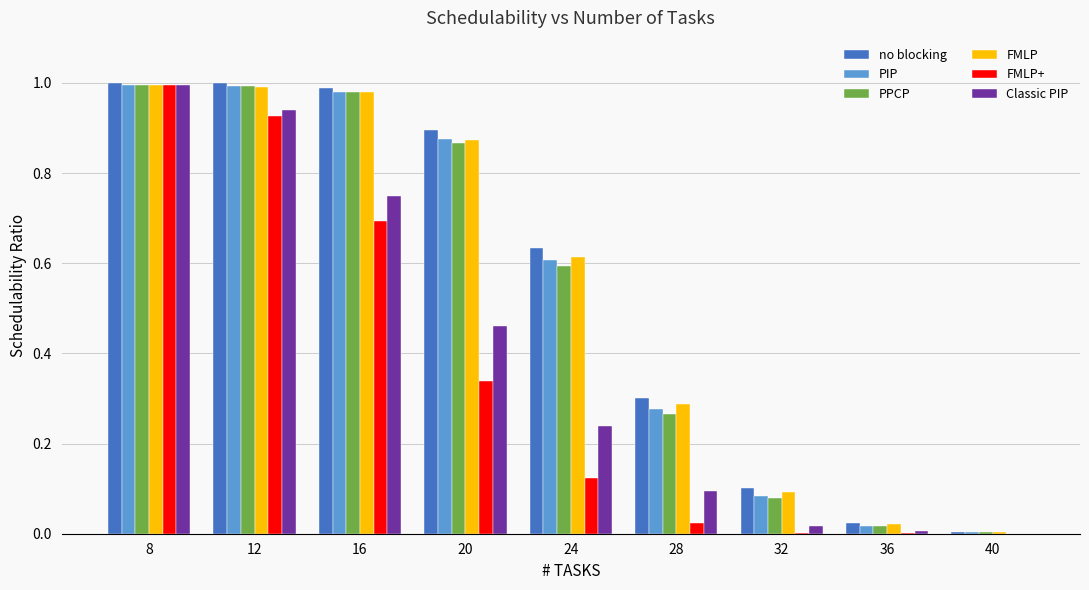

Is it true that PPCP equals 0.9 at 20?

True